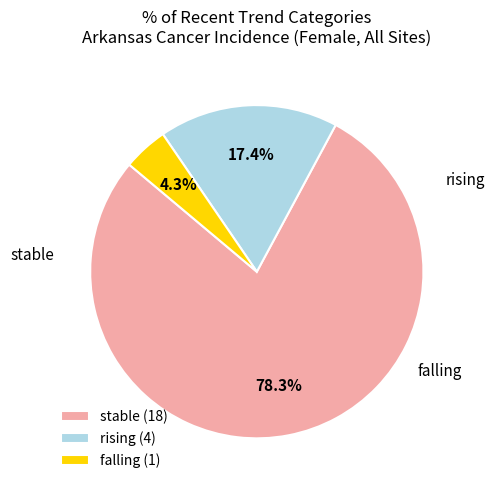

What percentage is NOT represented by stable (18)?

21.7%